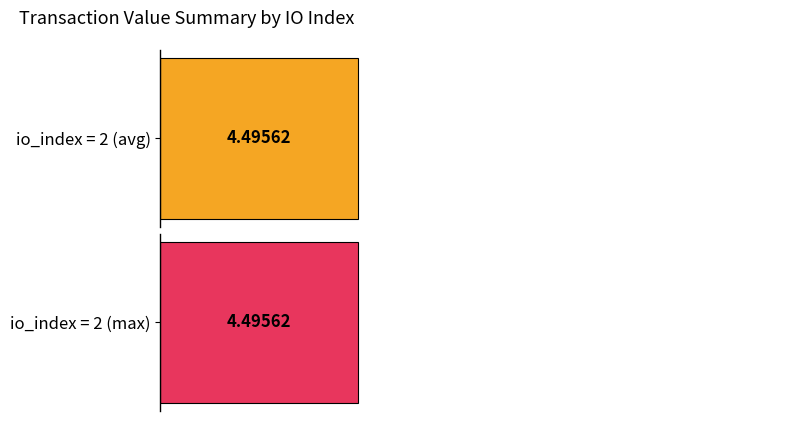

The chart shows a value of 1.9 at 137. True or false?

False